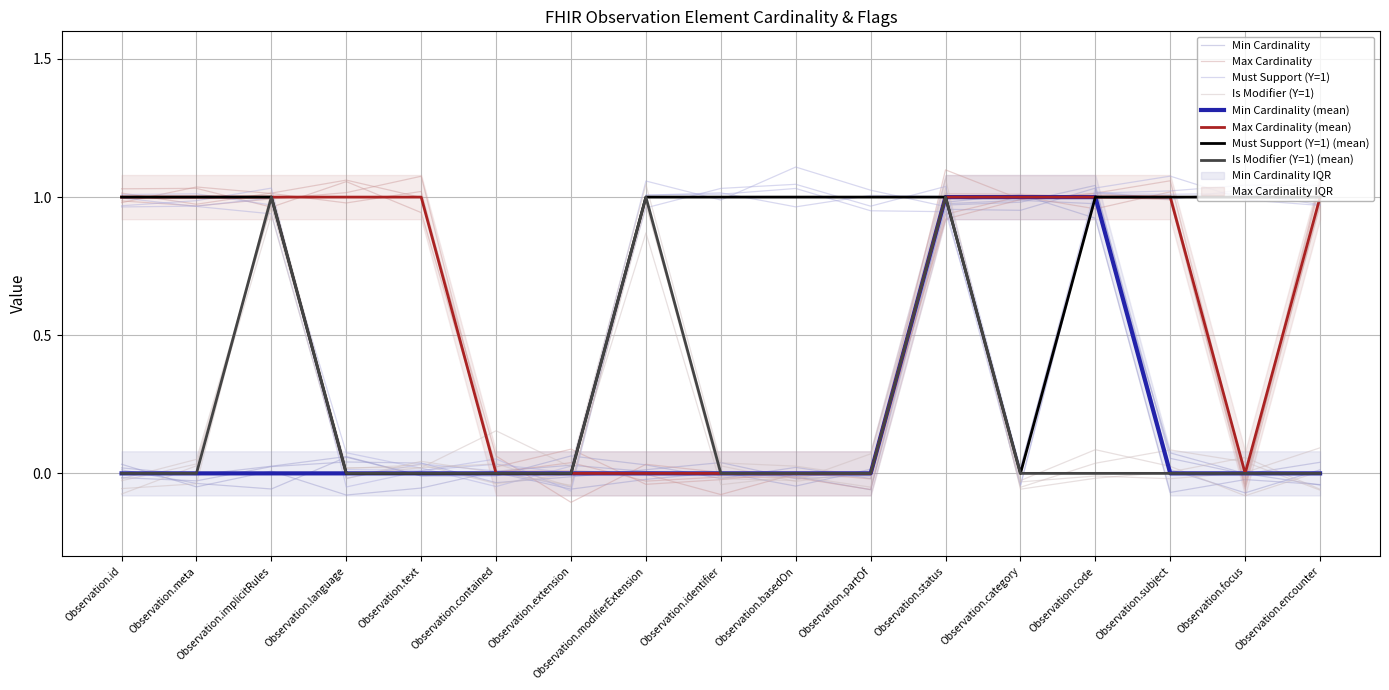

How many distinct data groups are displayed?

4